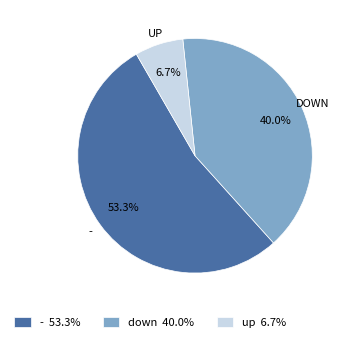

Is there a majority slice in this chart?

Yes